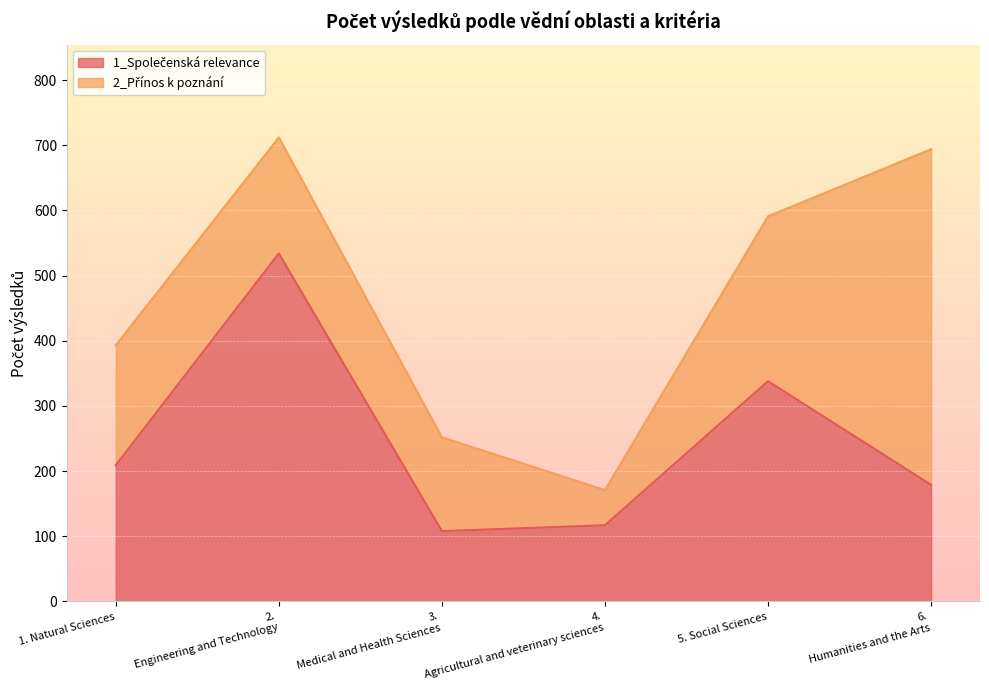

What is the value of the 2nd point from the left?

534